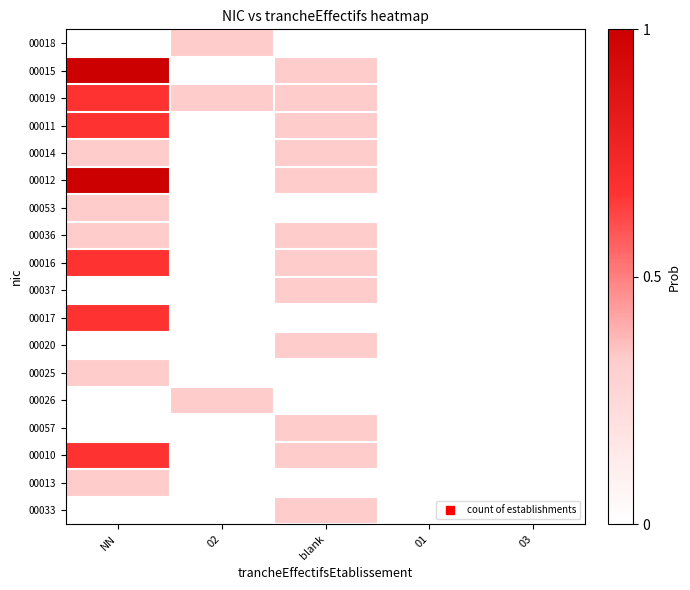

Which has a higher value, 03 or blank?

03